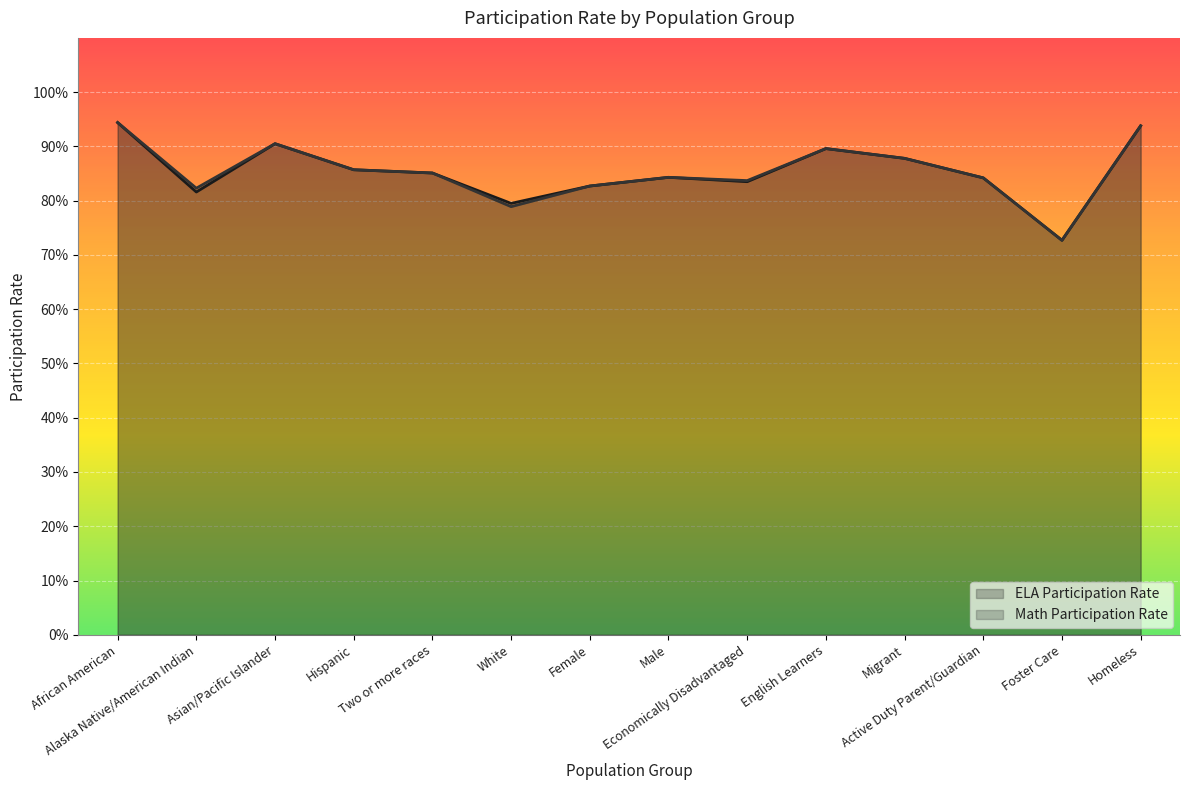

What is the sum of all Math Participation Rate values?

12.0